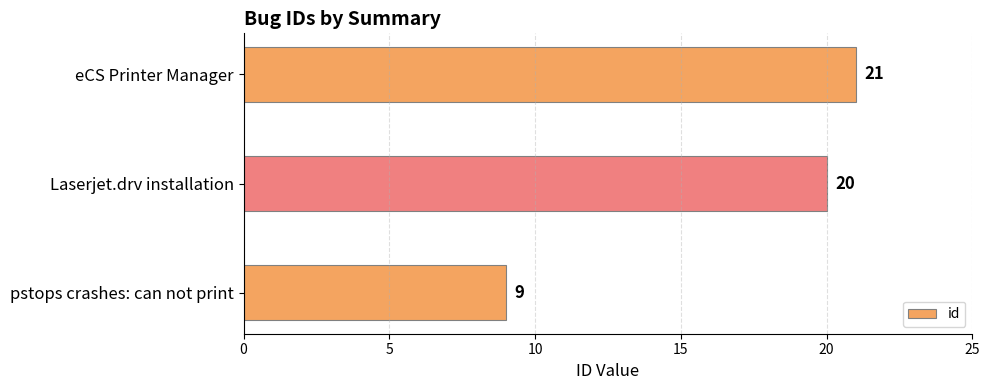

True or false: the data shows 9 at pstops crashes: can not print.

True